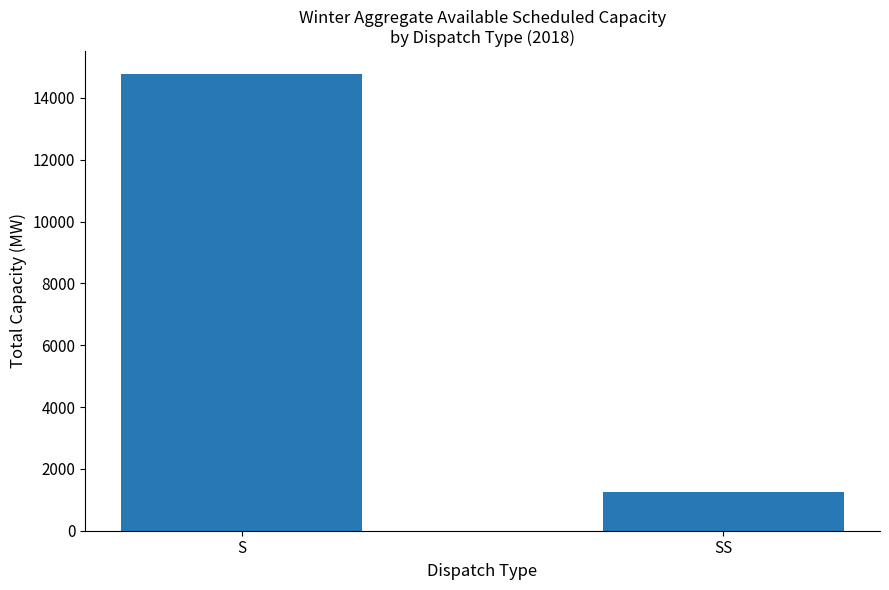

List the labels in order of value, largest first.

S, SS